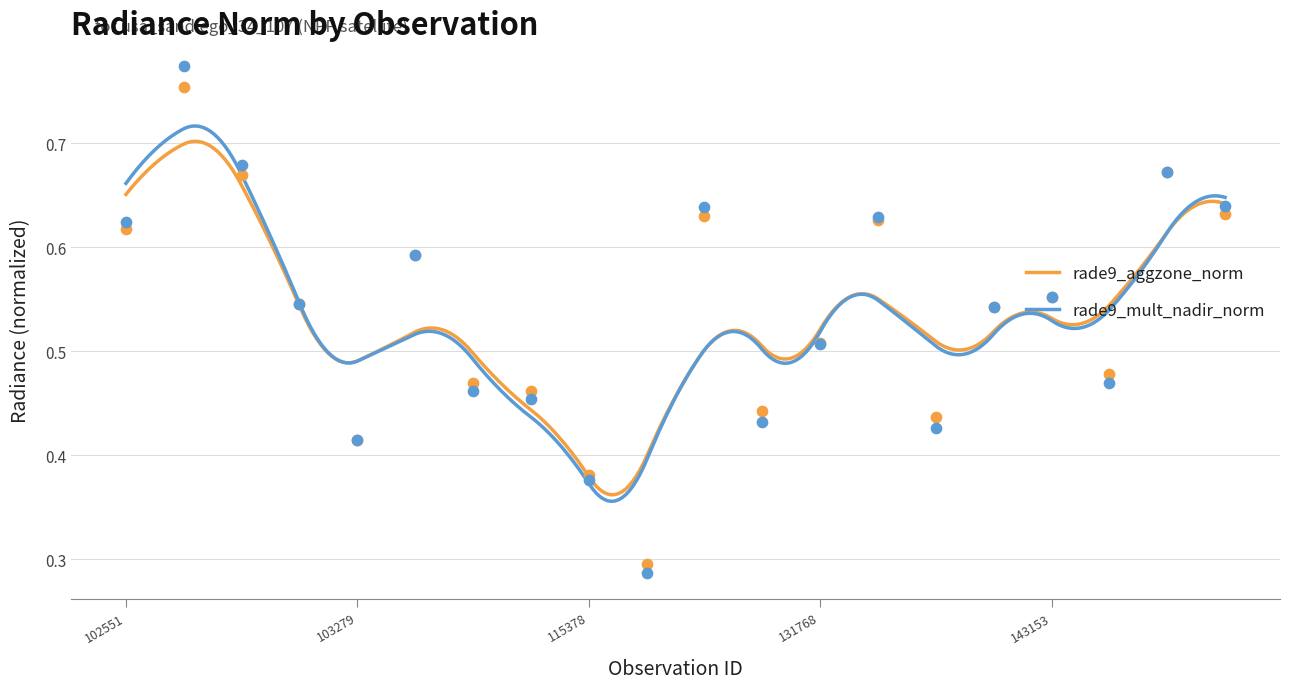

At how many categories does at least one series exceed 0?

20